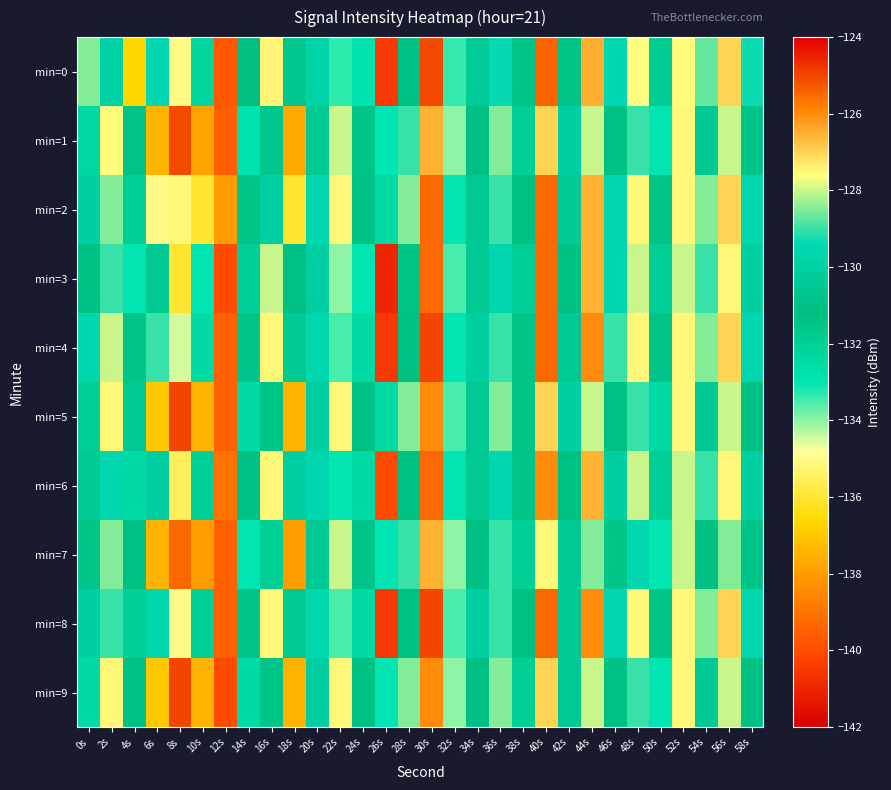

Count the number of categories in the chart.

30